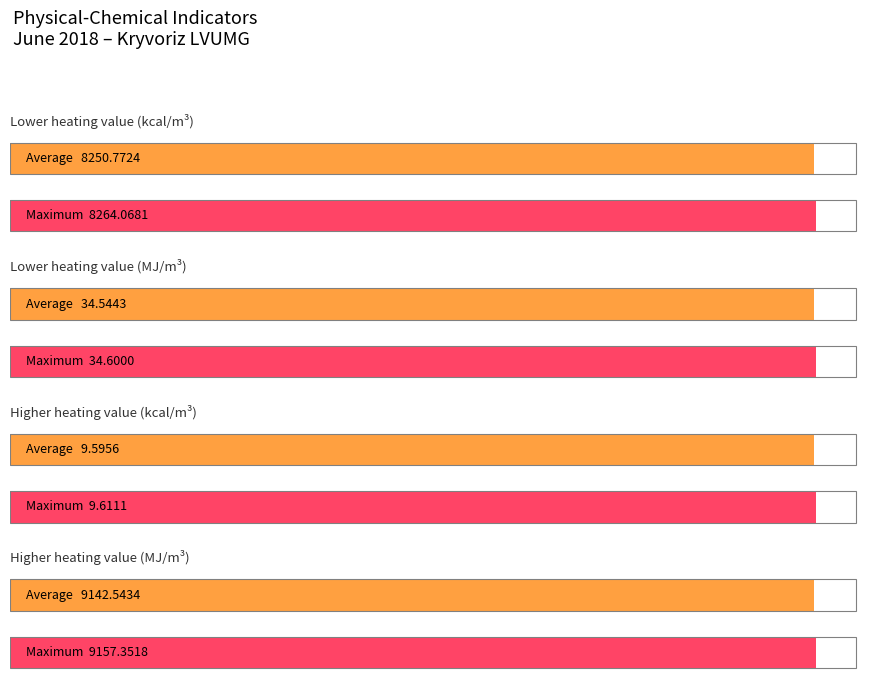

The Lower heating value (kWh/m3) series shows 6.6 at 19. True or false?

False